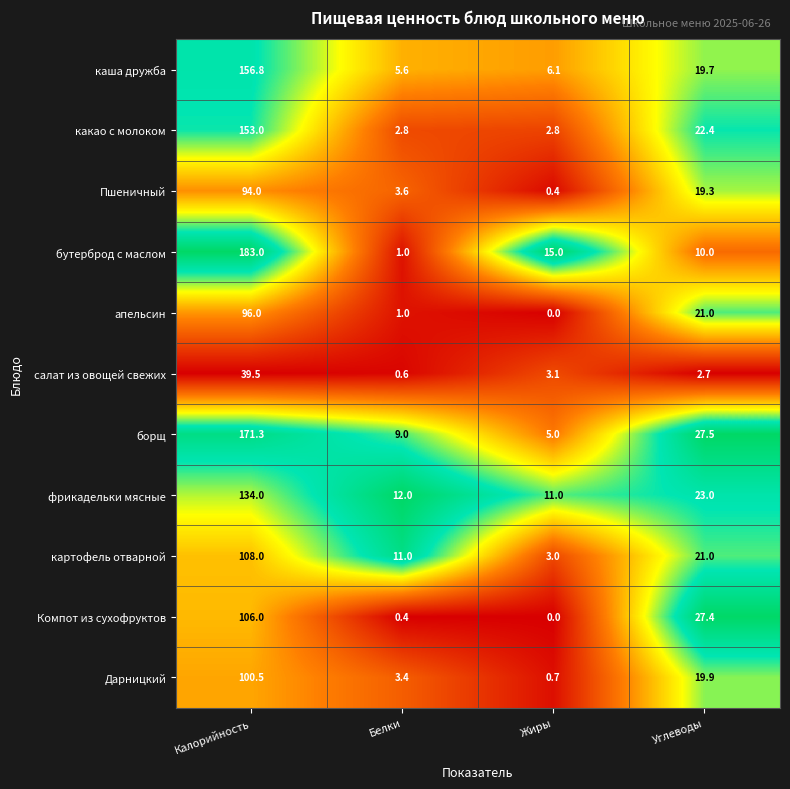

The какао с молоком series shows 2.8 at Белки. True or false?

True